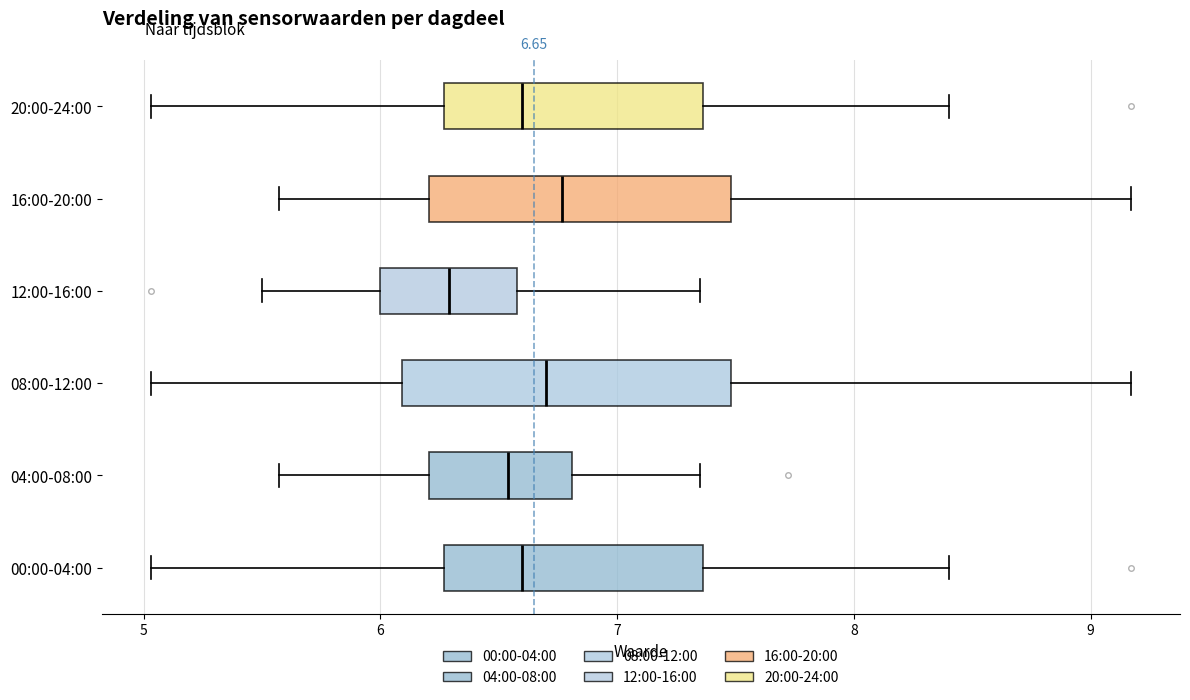

Comparing the boxes themselves (not the whiskers), which one is the widest?

08:00-12:00